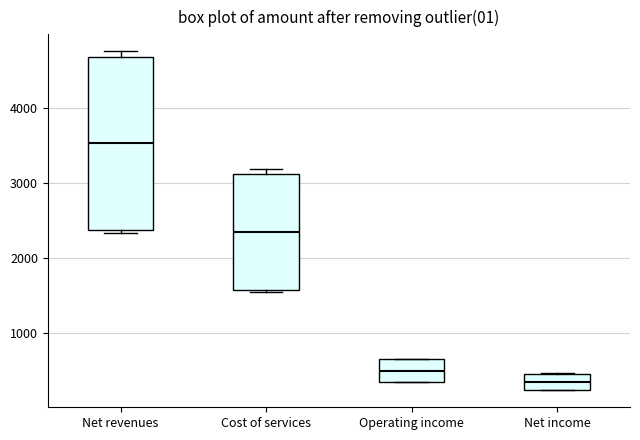

Which box has the highest median line?

Net revenues